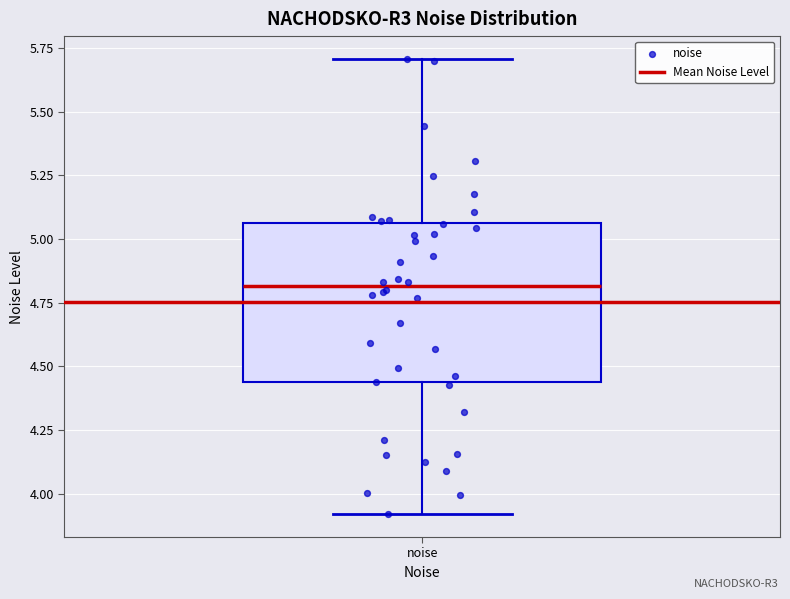

Transcribe this box plot: give where the median line is, the range the box spans, and where the two whiskers end, as read against the y-axis. The values are not printed on the chart, so give them approximately, as read against the axis.

median 4.80, box 4.45 to 5.05, whiskers 3.90 to 5.70